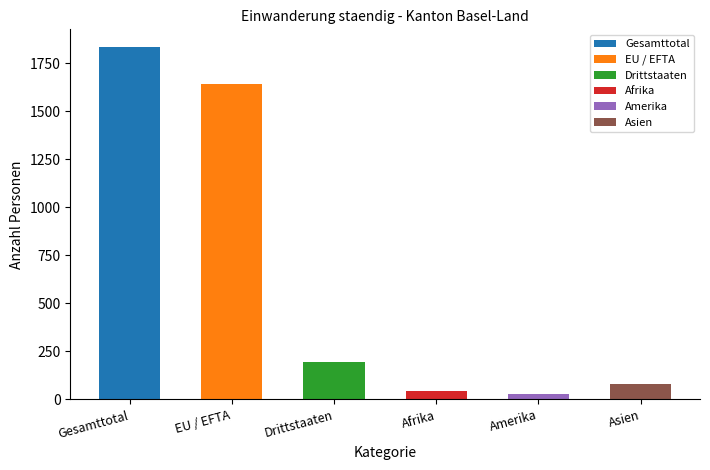

Between Gesamttotal and Afrika, which series saw the biggest shift?

Total